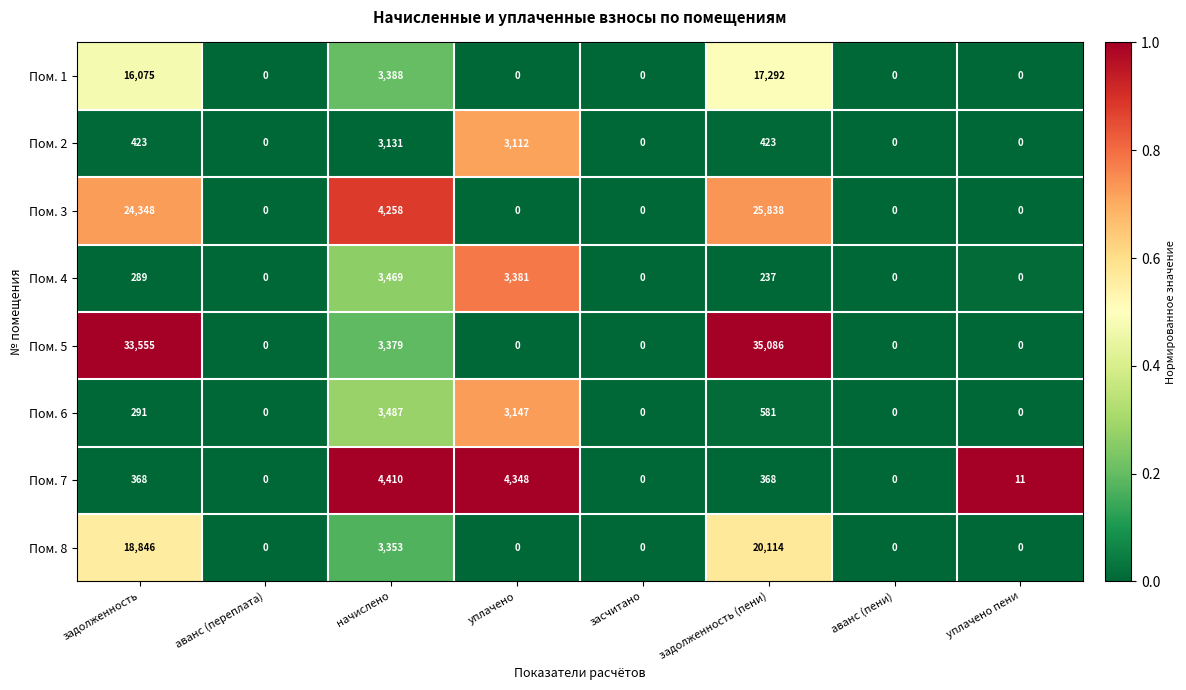

Which series changed the most between задолженность and уплачено?

Пом. 5